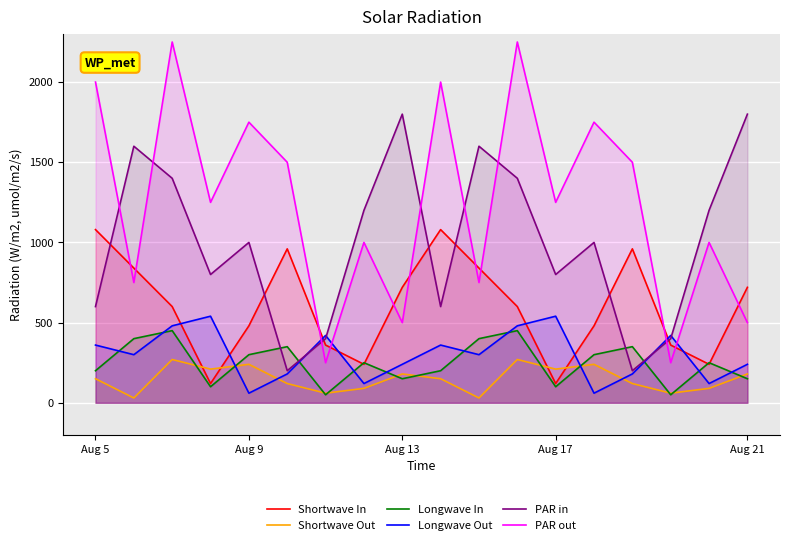

At how many categories does at least one series exceed 1977?

4